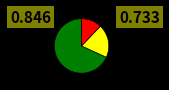

Does any single category account for the majority?

Yes